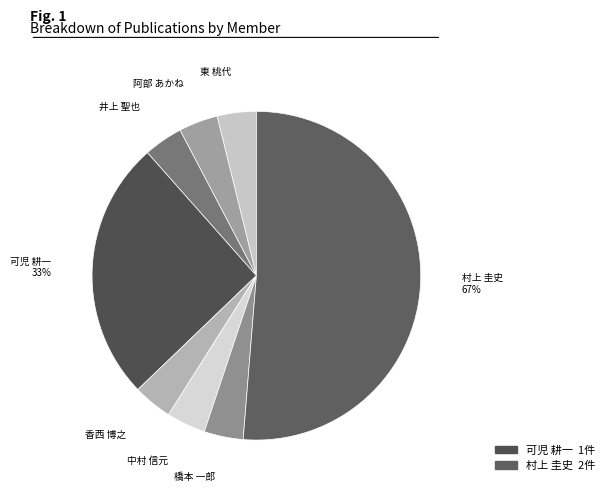

Which has a higher value, 井上 聖也 or 阿部 あかね?

井上 聖也